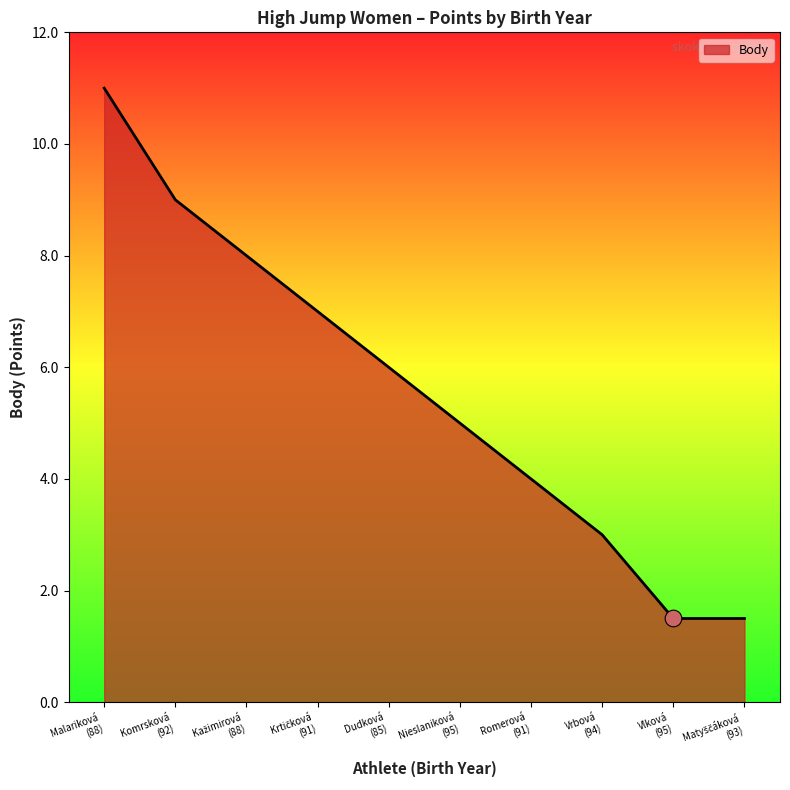

What is the minimum value shown in the chart?

1.5